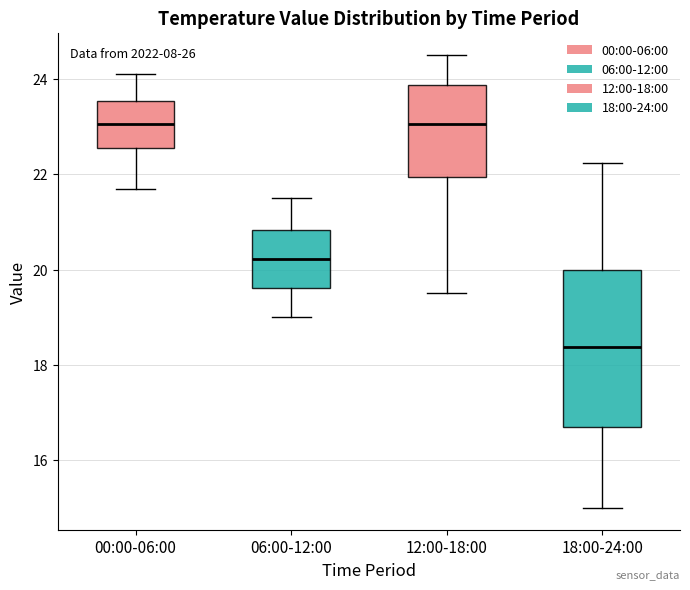

Where does the upper whisker of the box for 00:00-06:00 end on the y-axis? The values are not printed on the chart, so give them approximately, as read against the axis.

24.2